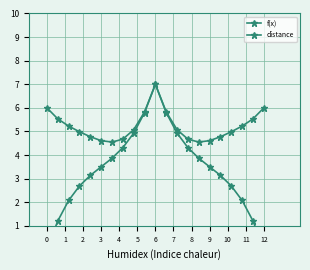

What are all the series names shown in the legend?

f(x), distance